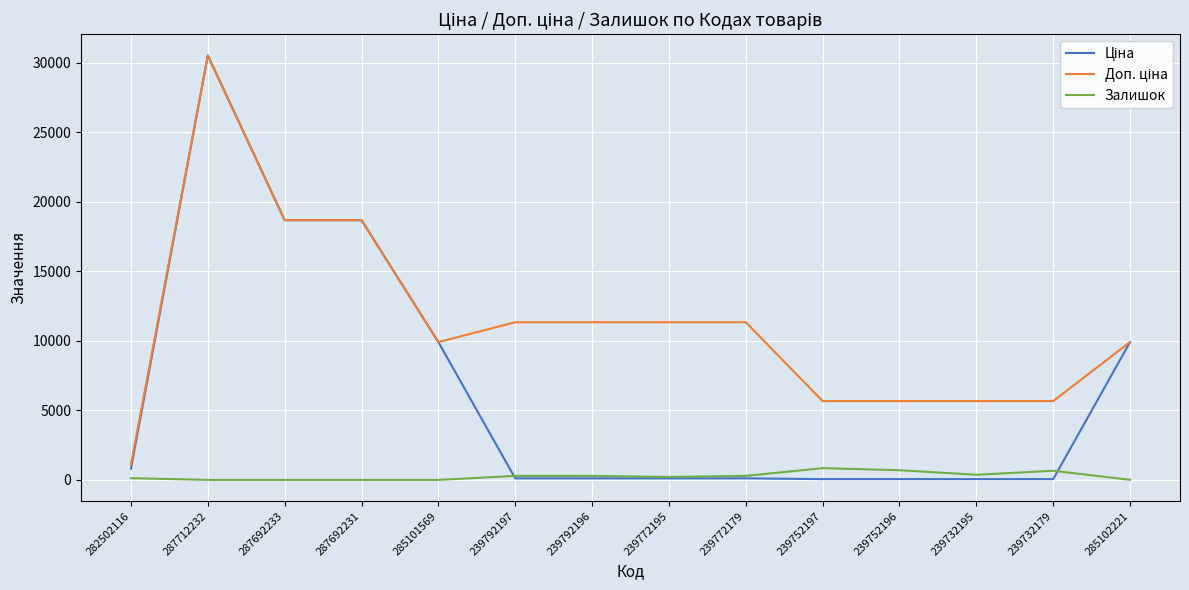

The Залишок series shows 658.0 at 239732179. True or false?

True